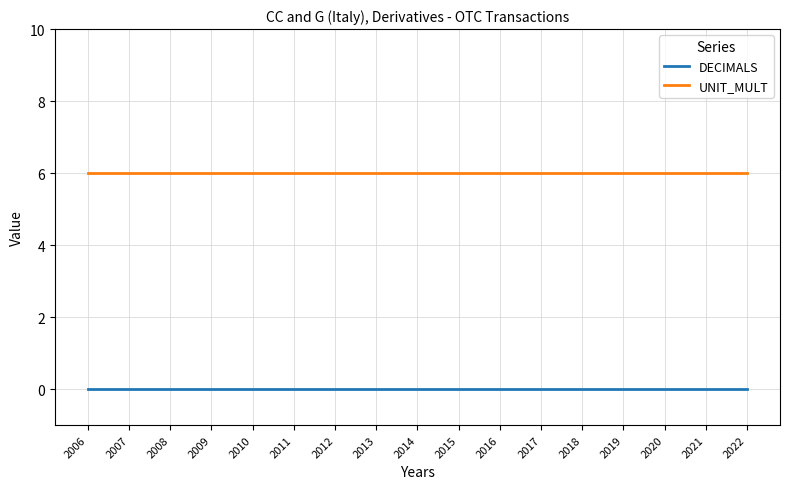

What is the spread (max minus min) of values at 2006?

6